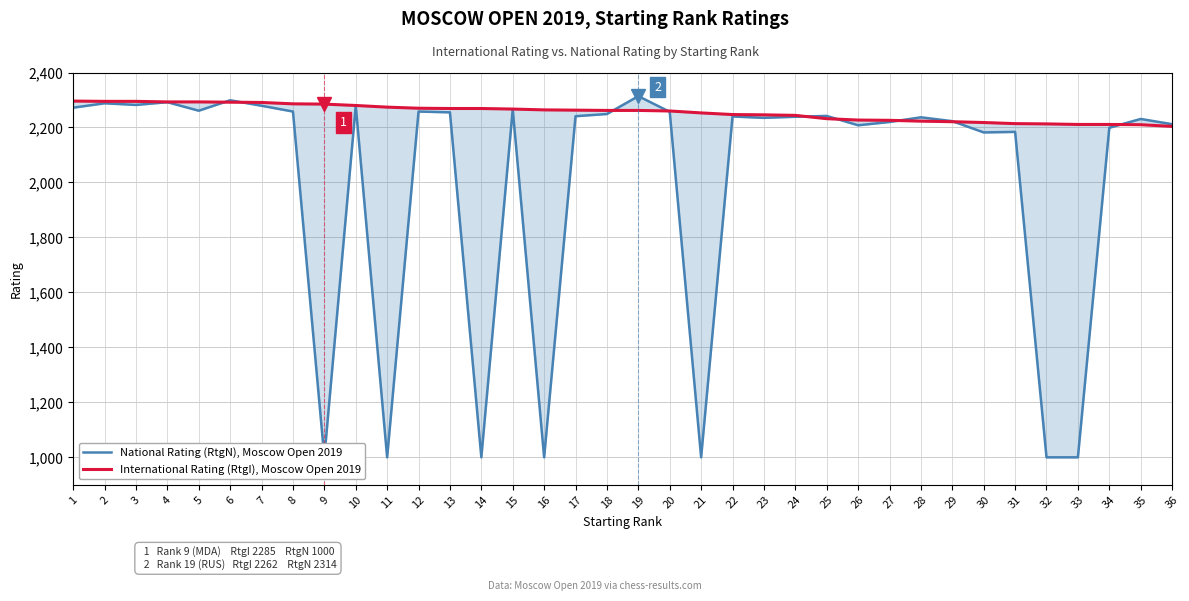

Reading left to right, what are all the values shown in this chart?

National Rating (RtgN), Moscow Open 2019: 2272	2288	2282	2292	2261	2299	2279	2258	1000	2279	1000	2258	2255	1000	2266	1000	2241	2249	2314	2257	1000	2240	2235	2239	2242	2208	2220	2237	2223	2182	2184	1000	1000	2199	2231	2212
International Rating (RtgI), Moscow Open 2019: 2296	2295	2295	2293	2293	2292	2291	2286	2285	2280	2274	2270	2269	2269	2267	2264	2263	2262	2262	2260	2253	2247	2246	2244	2232	2227	2226	2223	2221	2218	2214	2213	2211	2211	2210	2204